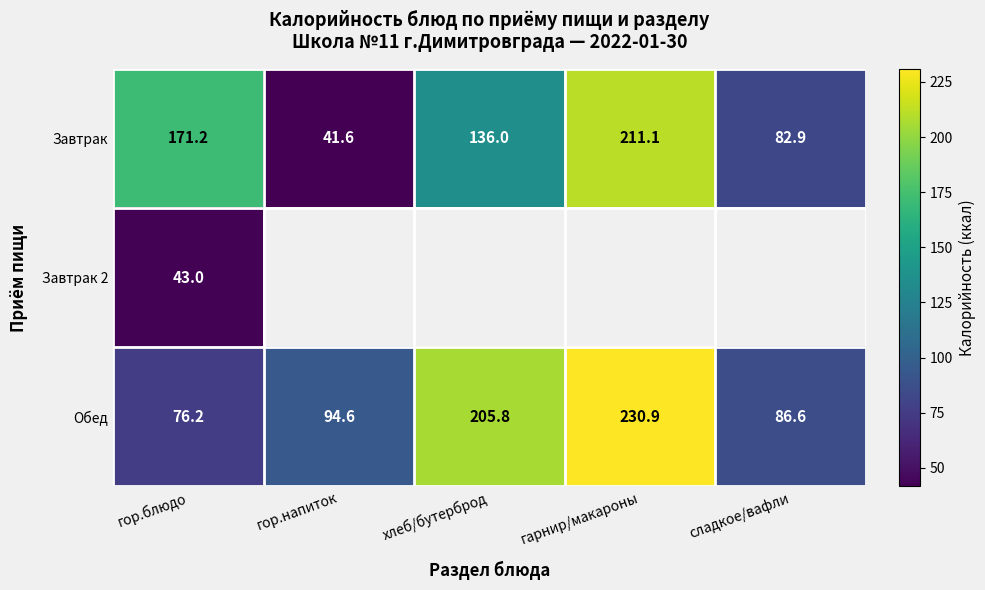

Is it true that Обед equals 39.2 at гор.блюдо?

False